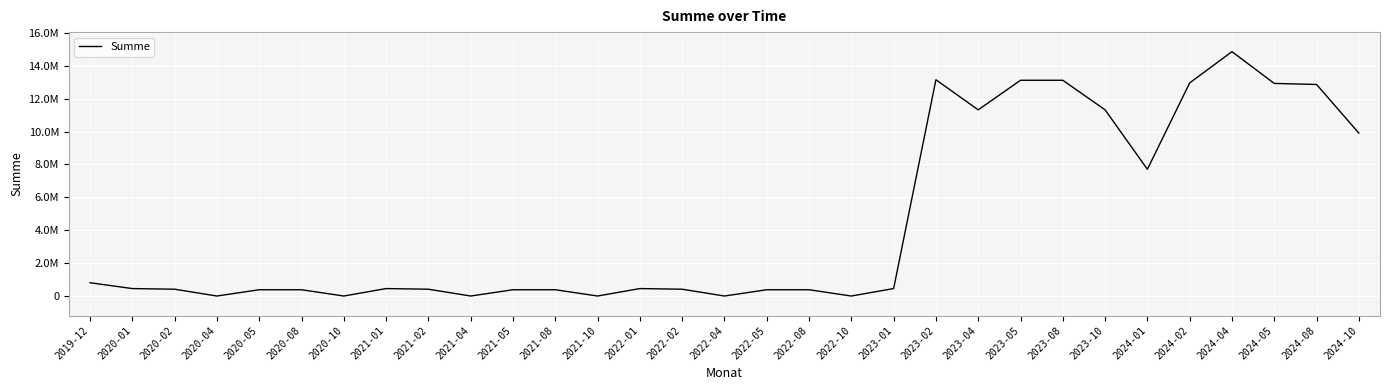

At which category does the data reach its first local valley?

2020-04